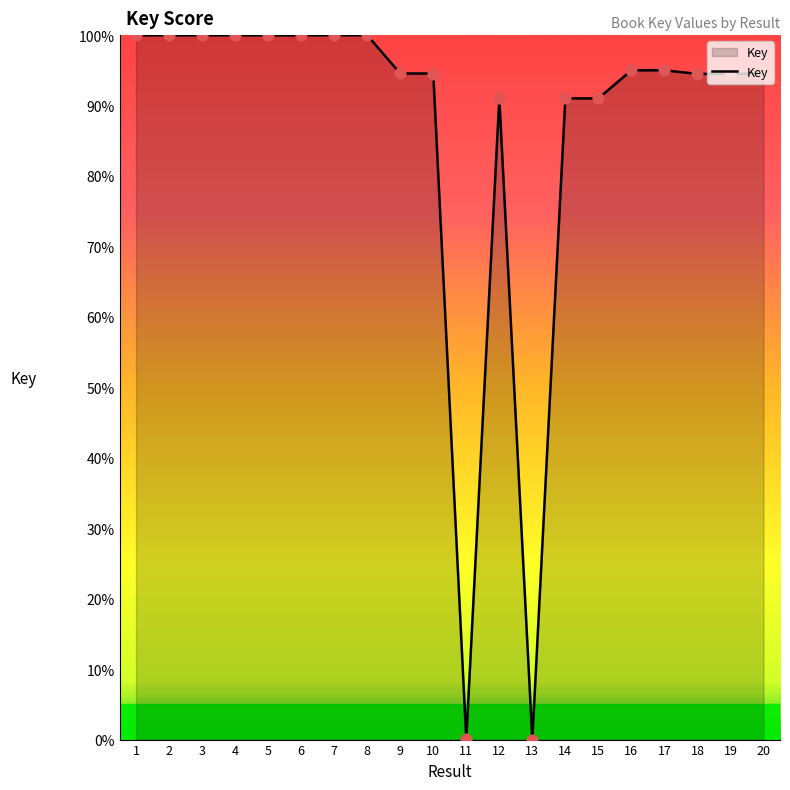

Between 3 and 19, which is larger?

3